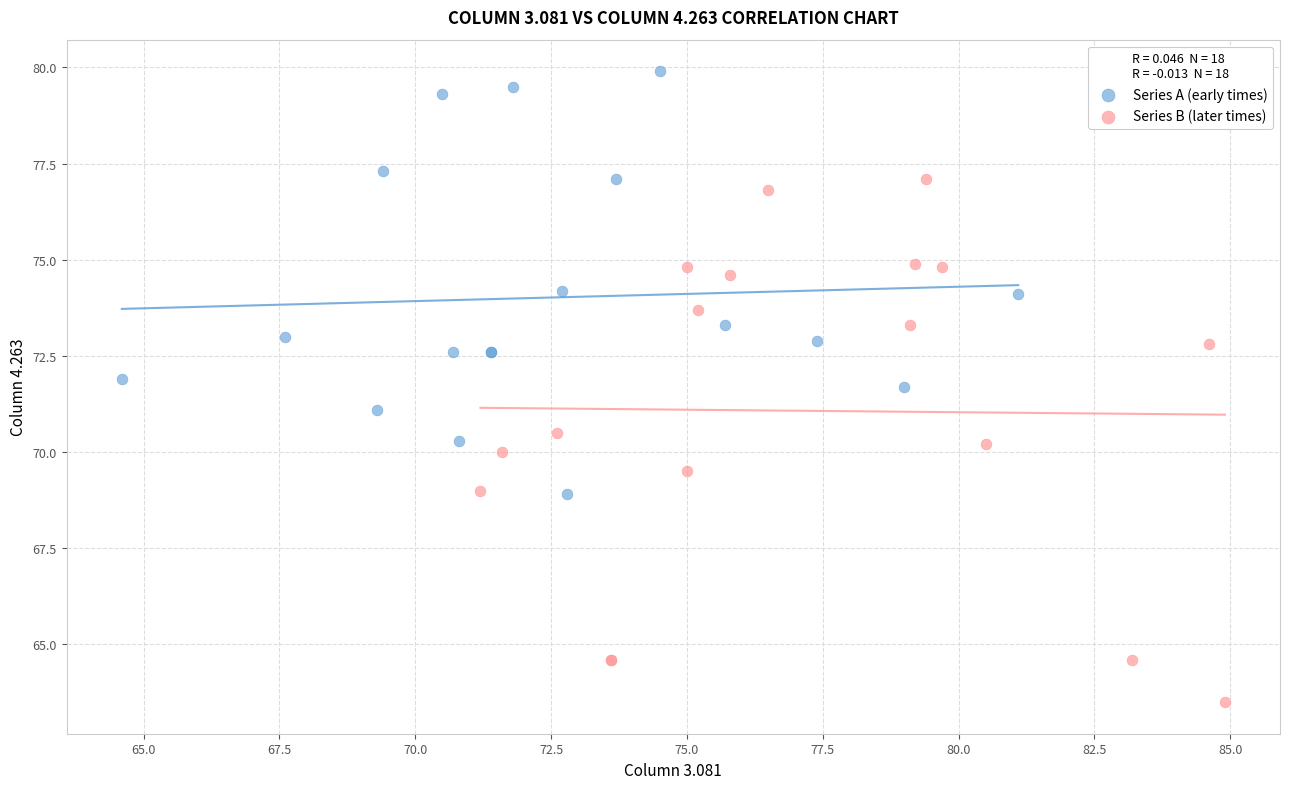

Which series contains the lowest Y value?

Series B (later times)